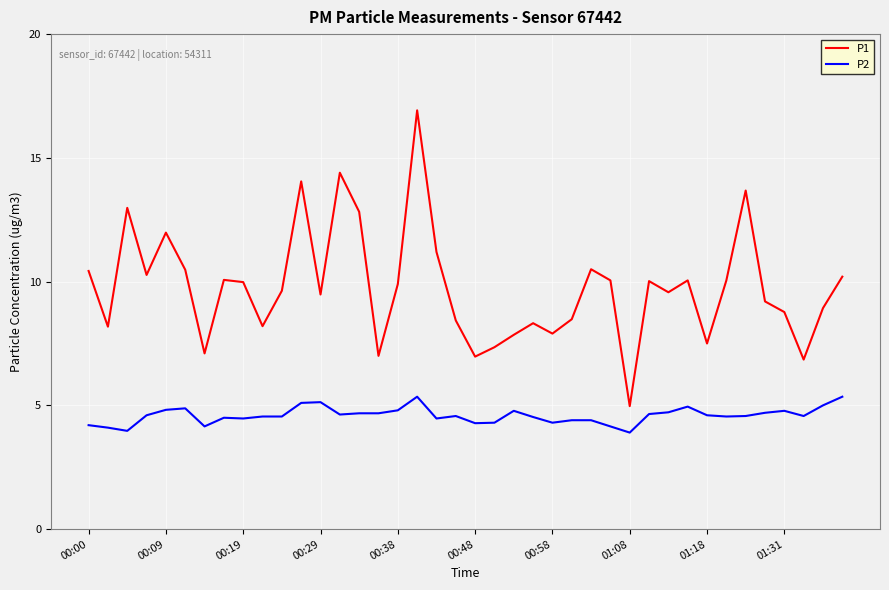

Rank the series by their average value, from highest to lowest.

P1, P2